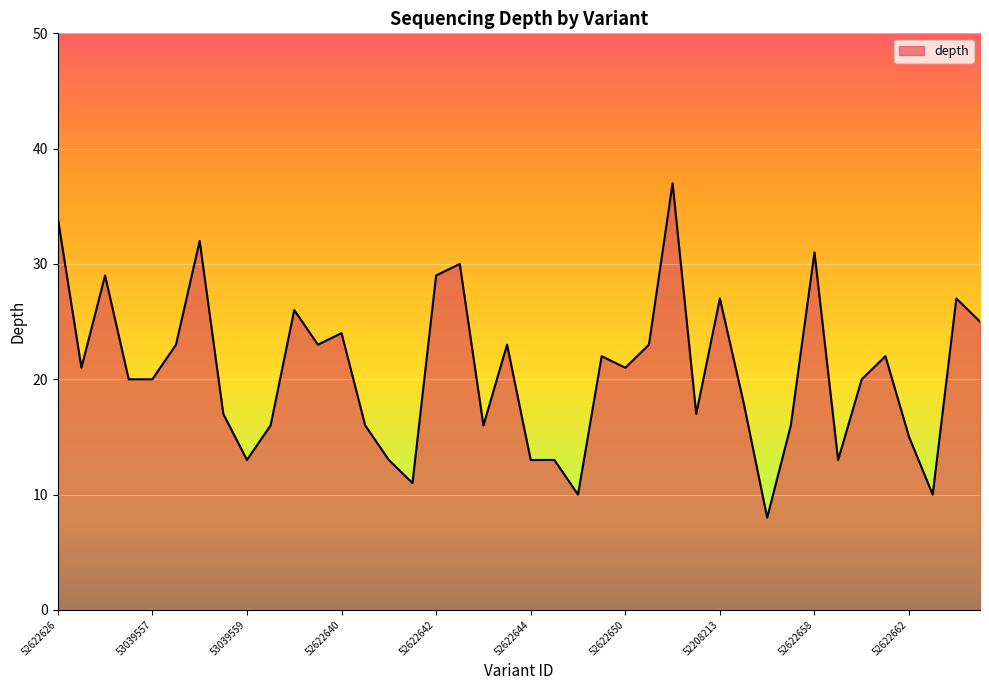

What is the difference between the maximum and minimum values?

29